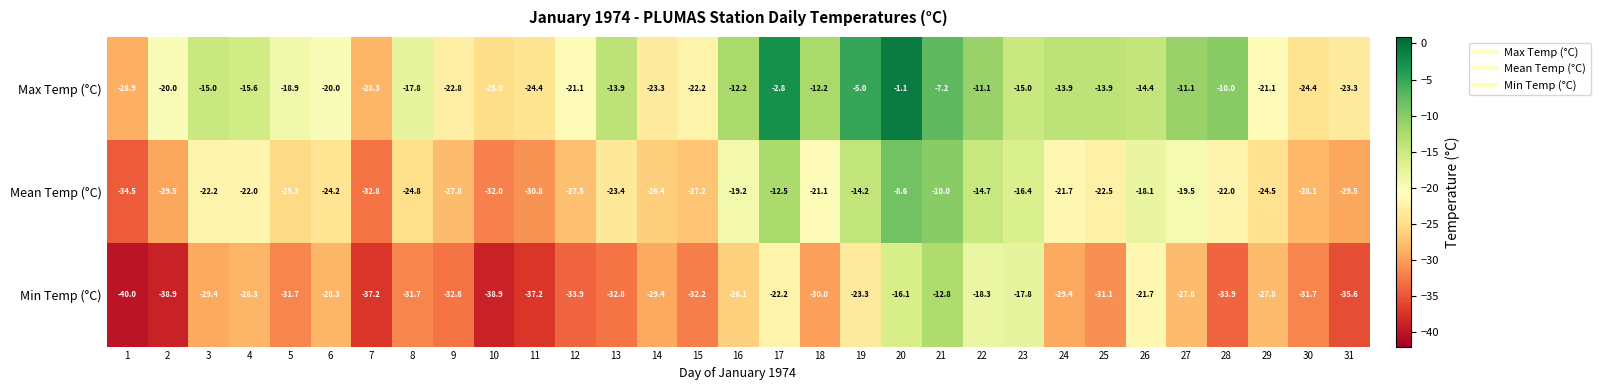

Is it true that Mean Temp (°C) equals -22.5 at 25?

True